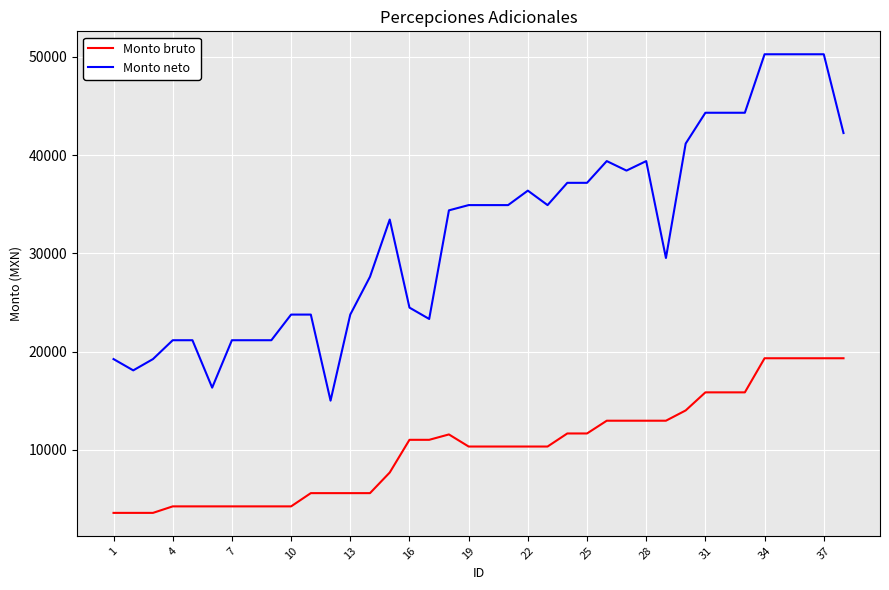

What is the smallest value displayed?

3600.1